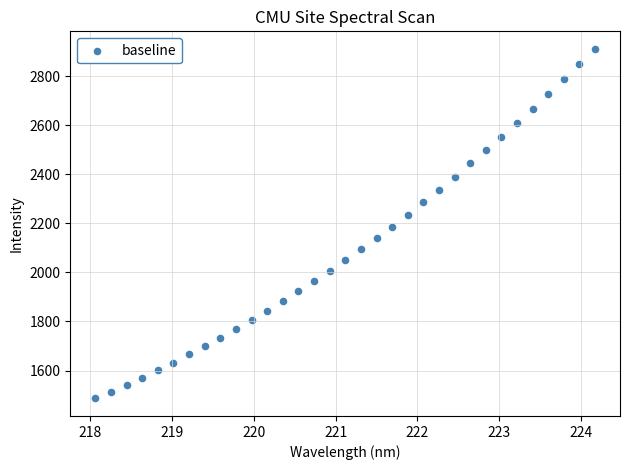

What is the range of X values (max minus min)?

6.1